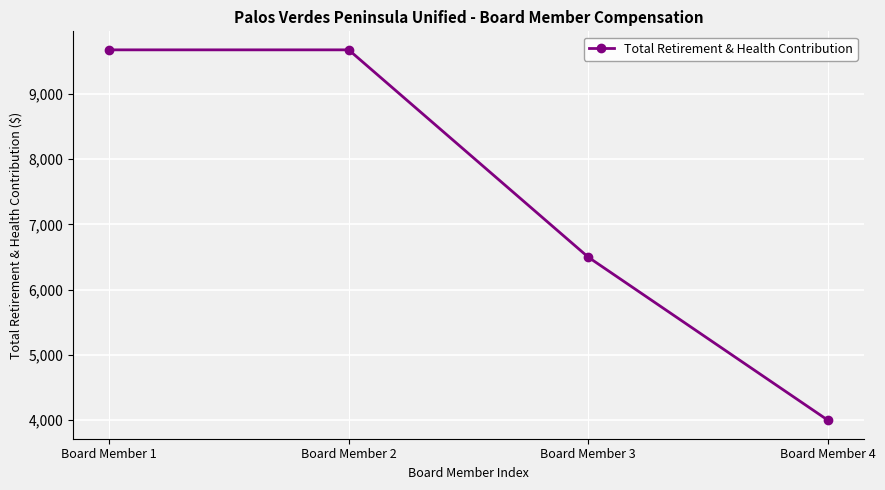

True or false: there are more than 2 points higher than both neighbors.

False